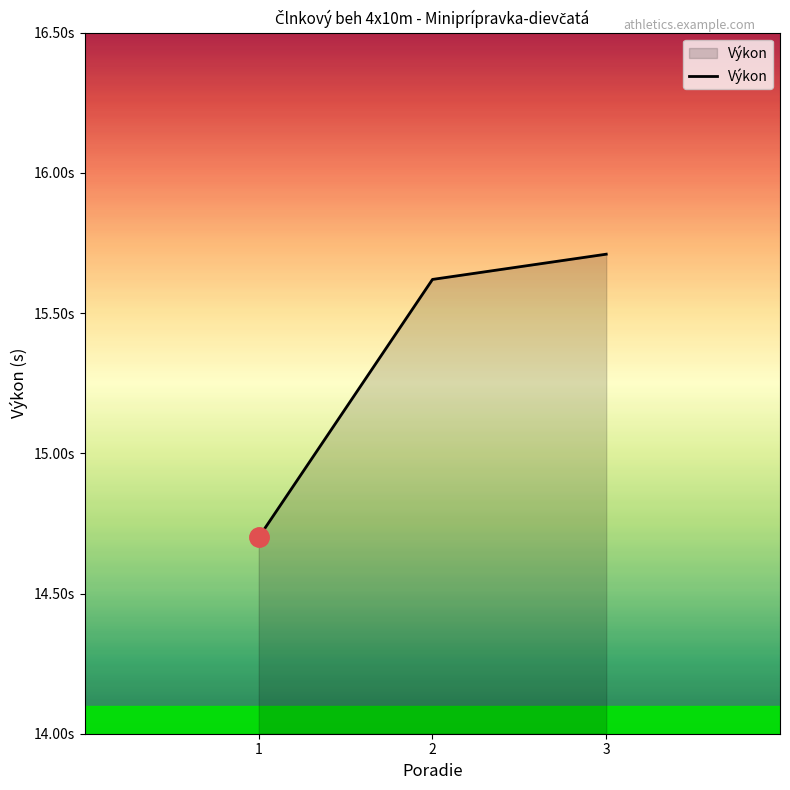

The chart shows a value of 9.2 at 1. True or false?

False